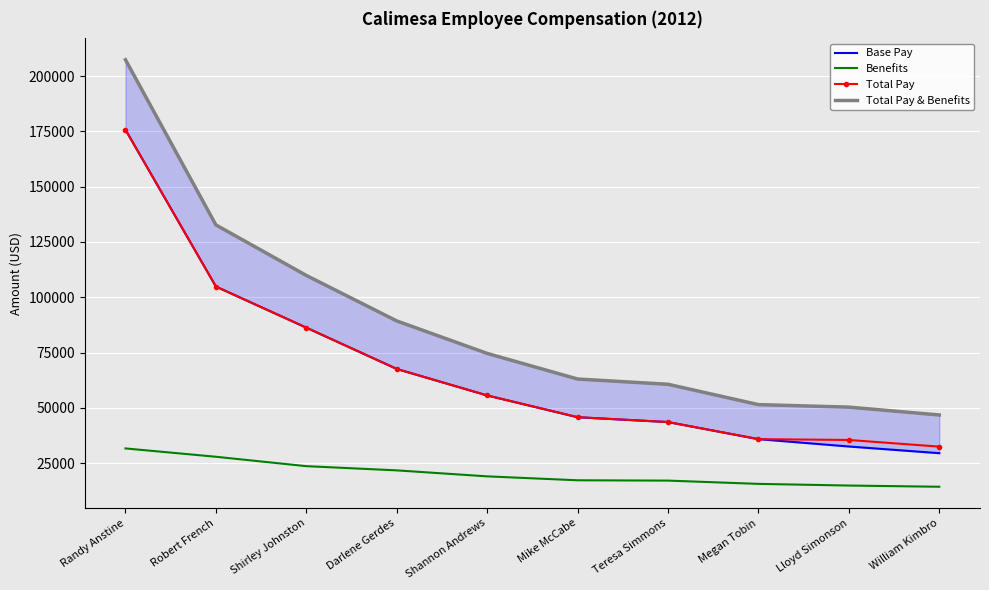

What is the total value across all series at Shirley Johnston?

306000.2